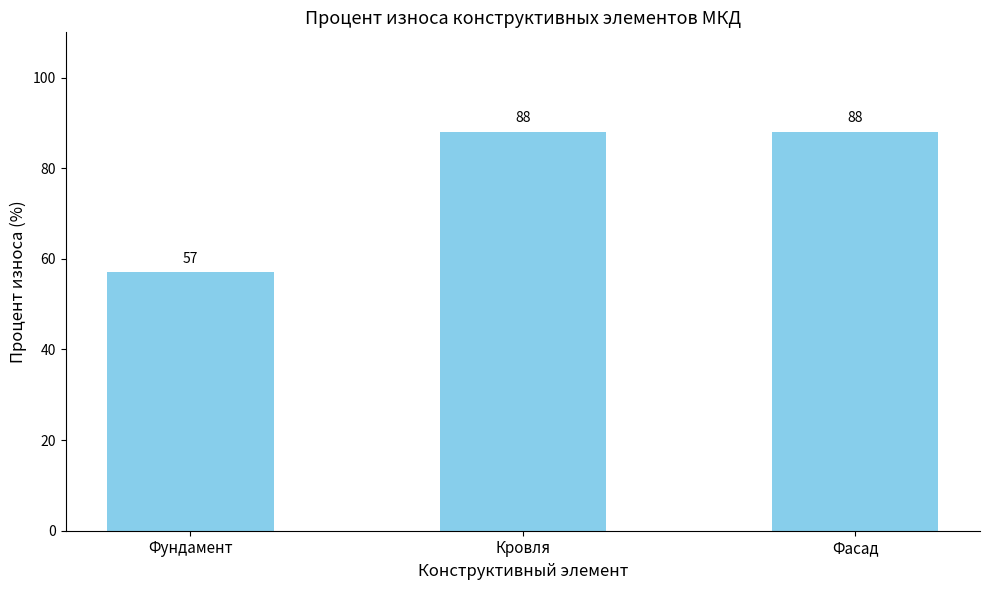

Reading right to left, list all the values displayed in this chart.

88	88	57